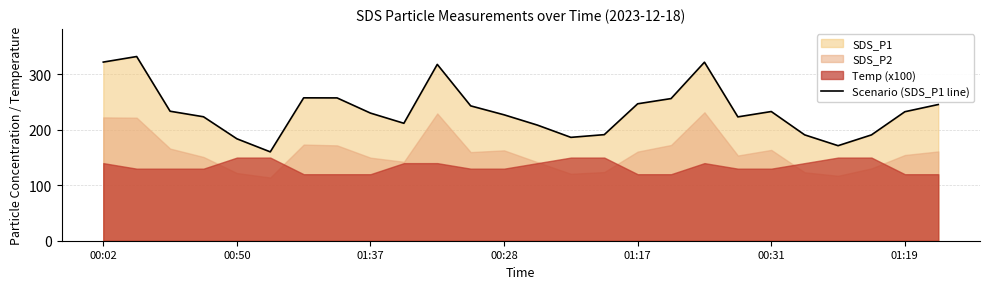

What is the lowest value of the Scenario (SDS_P1 line) series?

160.3